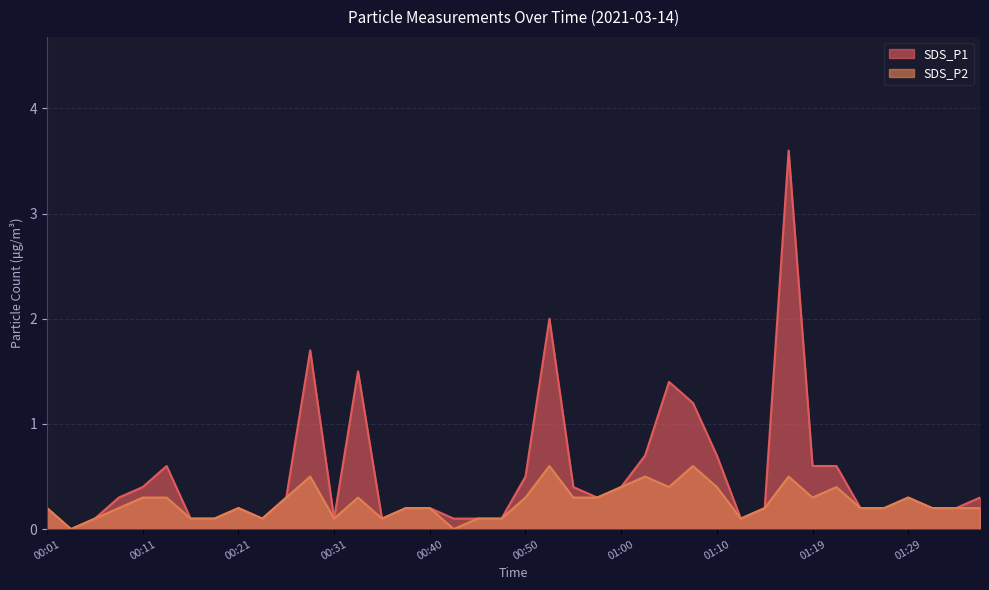

Reading right to left, list all the values displayed in this chart.

SDS_P1: 0.3	0.2	0.2	0.3	0.2	0.2	0.6	0.6	3.6	0.2	0.1	0.7	1.2	1.4	0.7	0.4	0.3	0.4	2.0	0.5	0.1	0.1	0.1	0.2	0.2	0.1	1.5	0.1	1.7	0.3	0.1	0.2	0.1	0.1	0.6	0.4	0.3	0.1	0.0	0.2
SDS_P2: 0.2	0.2	0.2	0.3	0.2	0.2	0.4	0.3	0.5	0.2	0.1	0.4	0.6	0.4	0.5	0.4	0.3	0.3	0.6	0.3	0.1	0.1	0.0	0.2	0.2	0.1	0.3	0.1	0.5	0.3	0.1	0.2	0.1	0.1	0.3	0.3	0.2	0.1	0.0	0.2